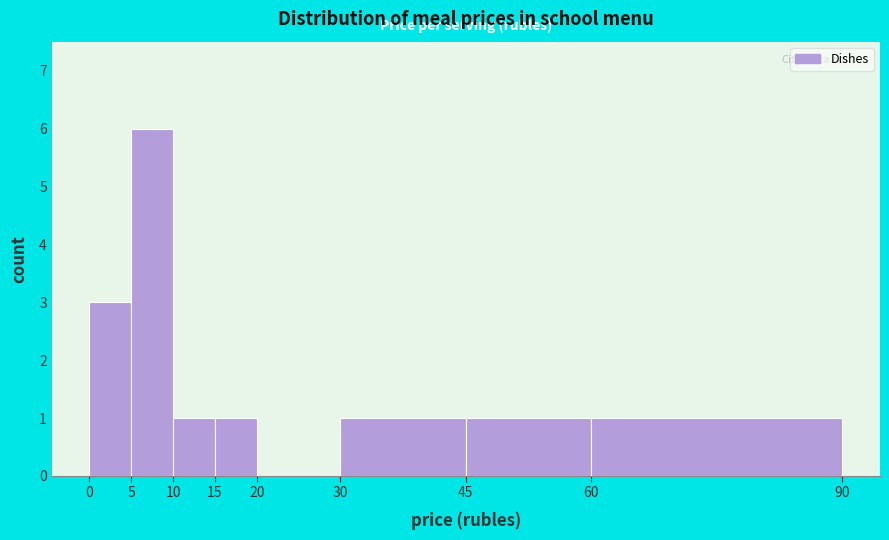

Reading left to right, list every bar in this chart as the range it spans on the x-axis followed by its height. The values are not printed on the chart, so give them approximately, as read against the axis.

0 to 5: 3
5 to 10: 6
10 to 15: 1
15 to 20: 1
20 to 30: 0
30 to 45: 1
45 to 60: 1
60 to 90: 1